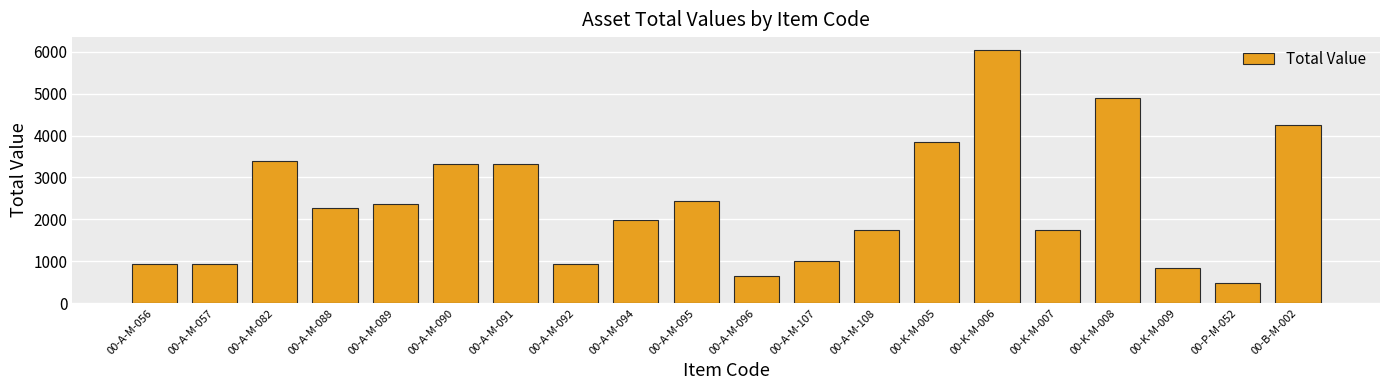

What is the value of the 6th bar from the left?

3325.0